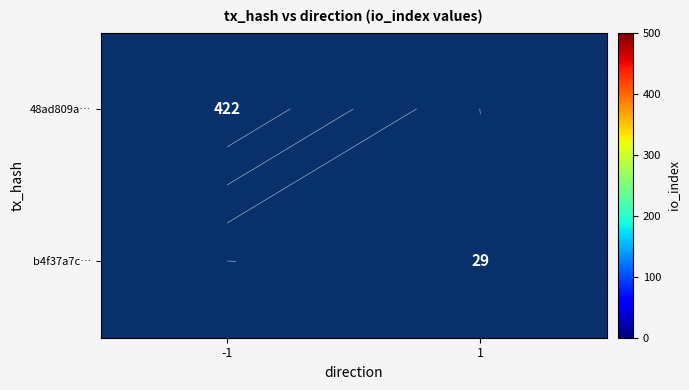

True or false: b4f37a7c… has a value of 11.5 at 1.

False